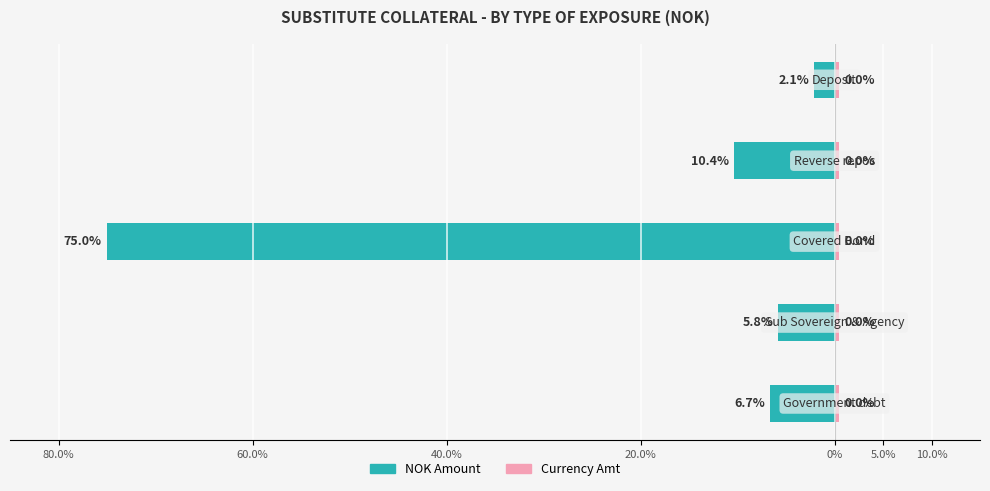

How many data points does each series have?

5